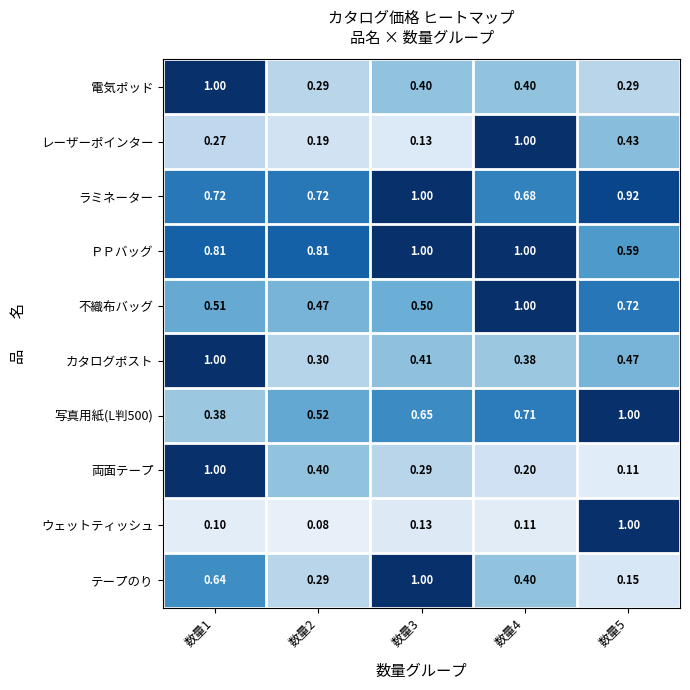

Which series has the largest range (max minus min)?

ウェットティッシュ